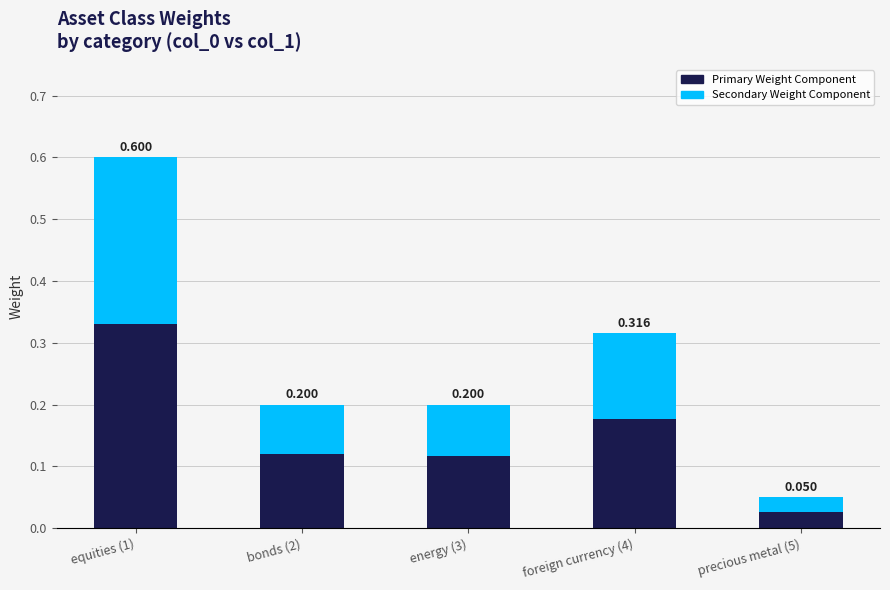

What is the difference between the Primary Weight Component values at precious metal (5) and bonds (2)?

0.1